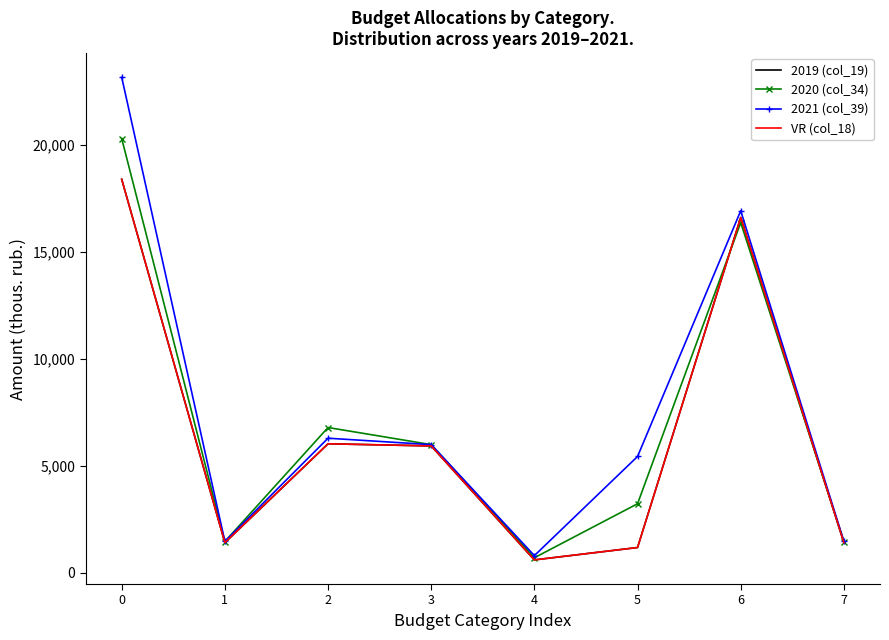

What is the value of the 2019 (col_19) point at the 2nd from the left?

1405.4